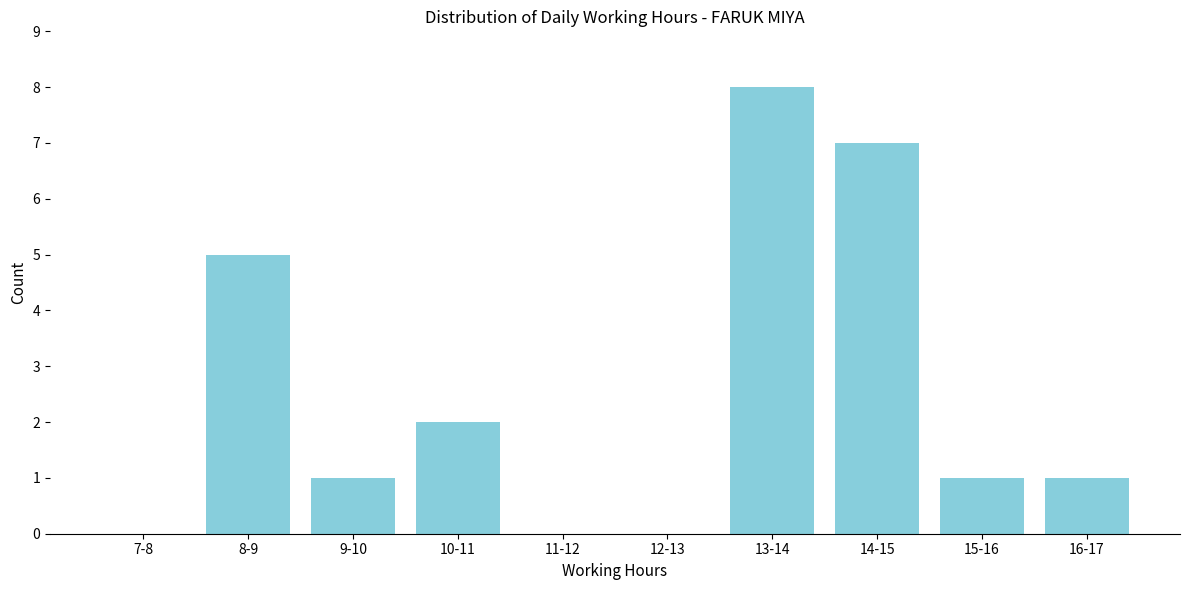

Reading left to right, transcribe all the data shown in this chart.

7-8=0	8-9=5	9-10=1	10-11=2	11-12=0	12-13=0	13-14=8	14-15=7	15-16=1	16-17=1